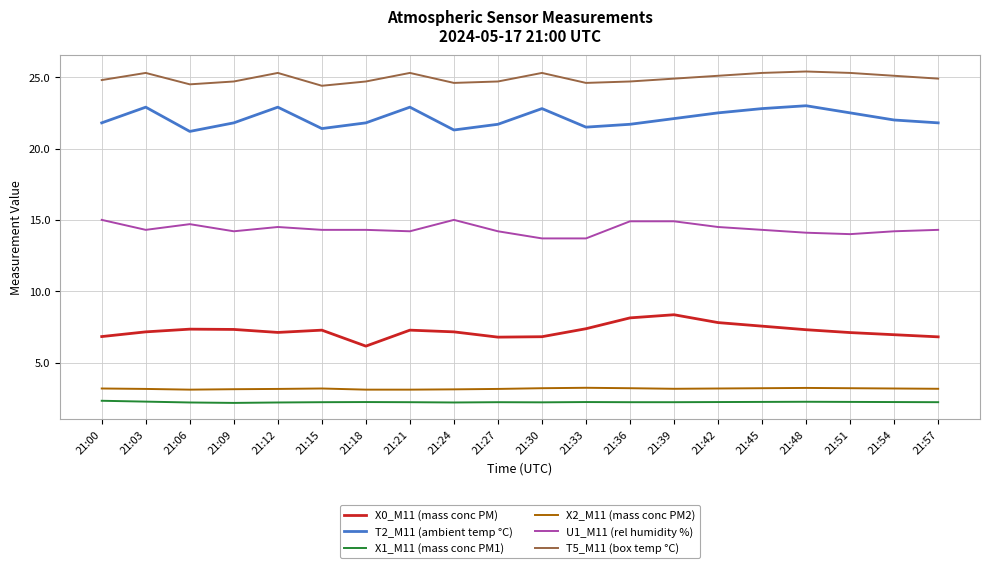

What is the maximum value for X1_M11 (mass conc PM1)?

2.3